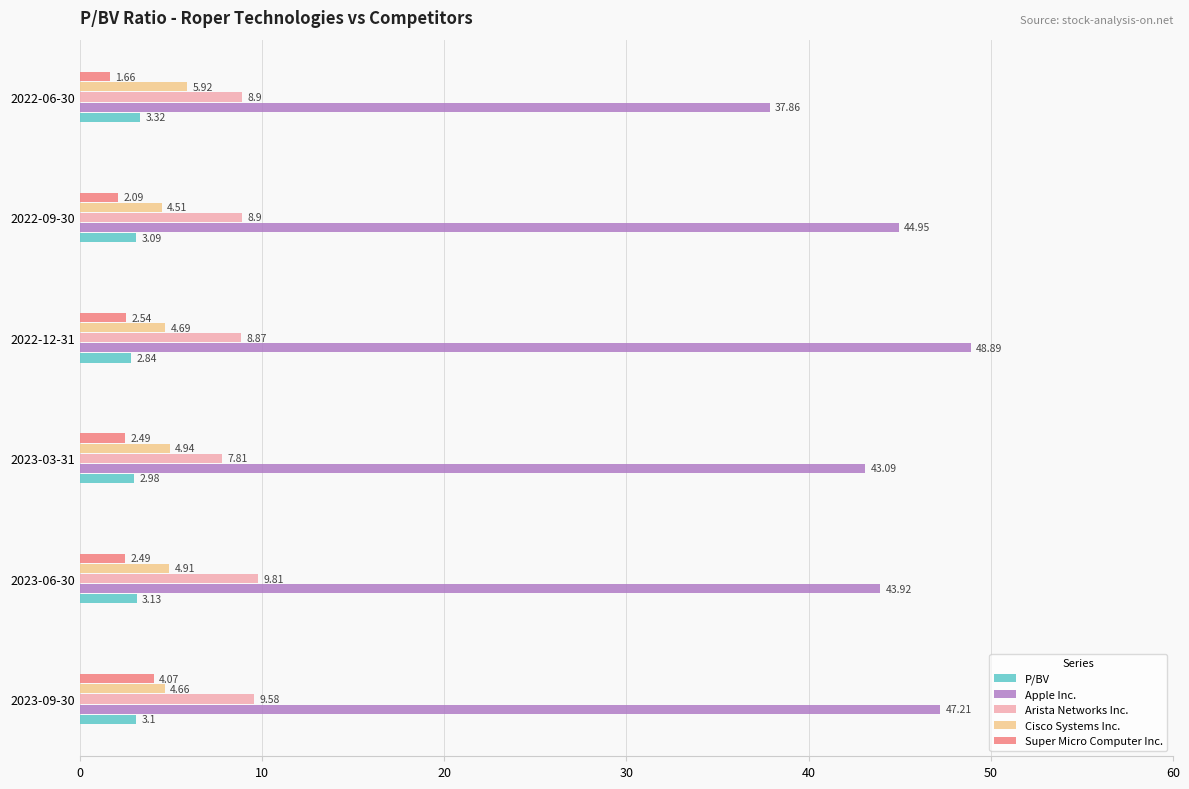

Where is Cisco Systems Inc. nearest to the value 5?

2023-03-31